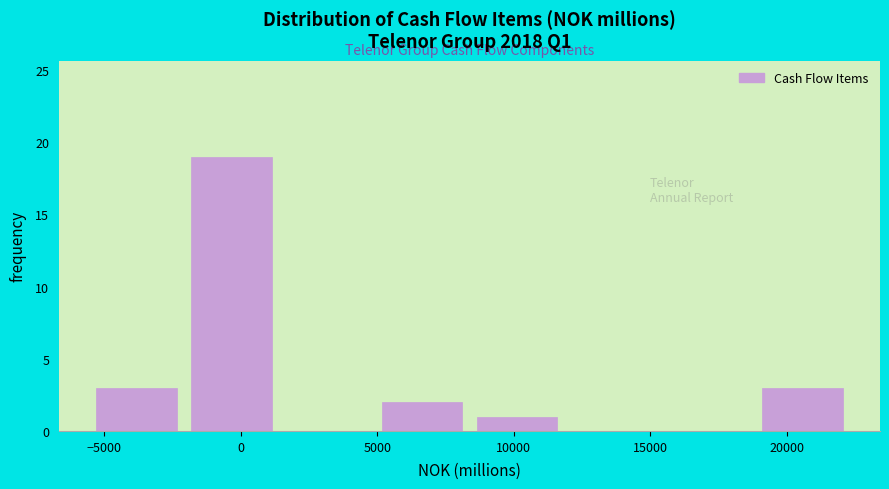

Reading left to right, list every bar in this chart as the range it spans on the x-axis followed by its height. Neither the bar edges nor the heights are printed on the chart, so give them approximately, as read against the axes.

-5500 to -2000: 3
-2000 to 1500: 19
1500 to 5000: 0
5000 to 8500: 2
8500 to 12000: 1
12000 to 15500: 0
15500 to 19000: 0
19000 to 22500: 3